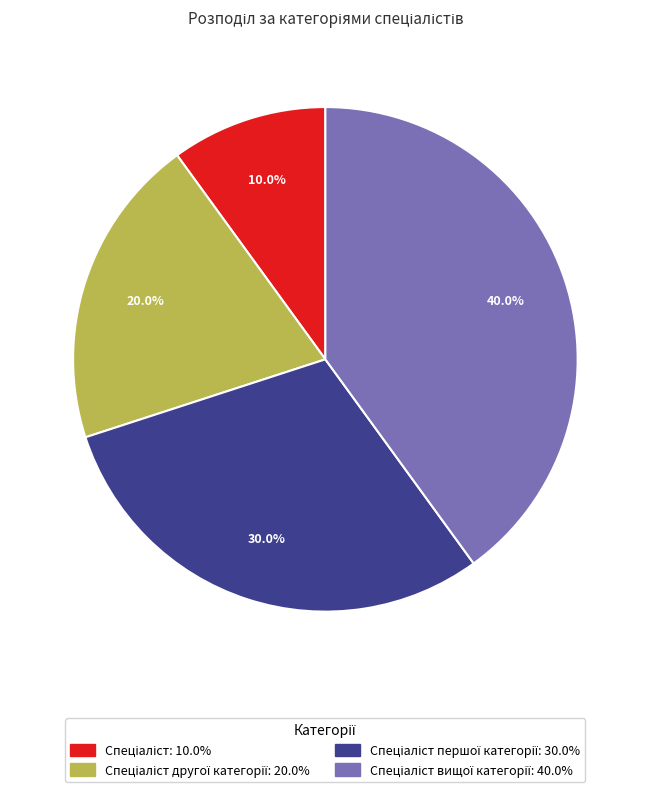

Is there any slice that represents more than half of the pie?

No